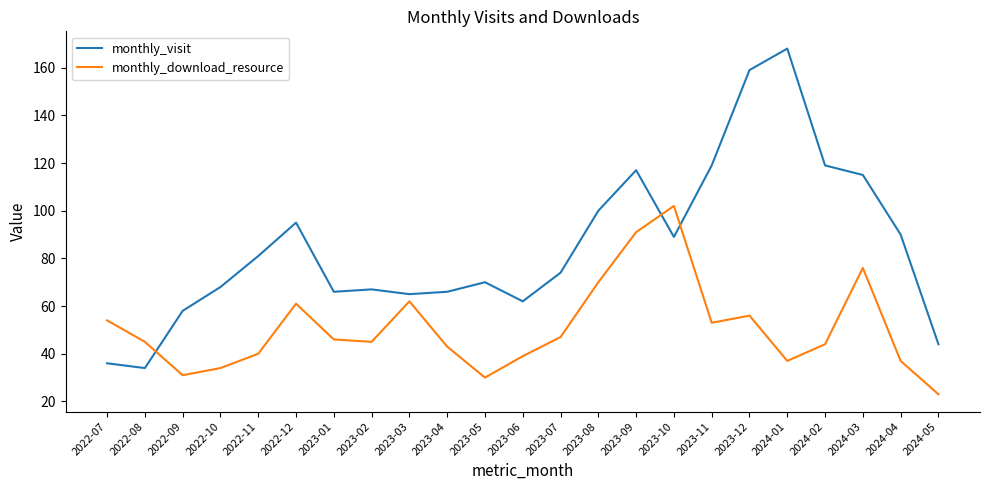

Rank the series by their average value, from highest to lowest.

monthly_visit, monthly_download_resource